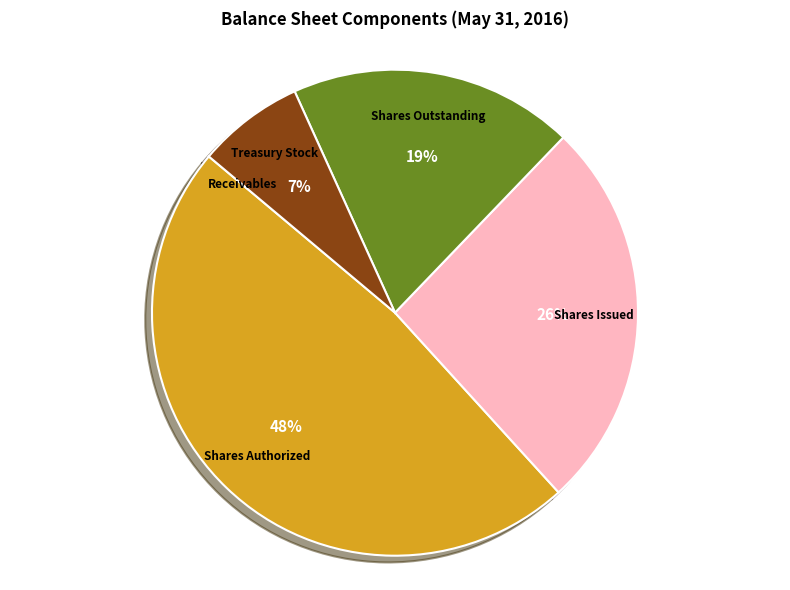

The Shares Authorized slice represents 48% of the pie. True or false?

True